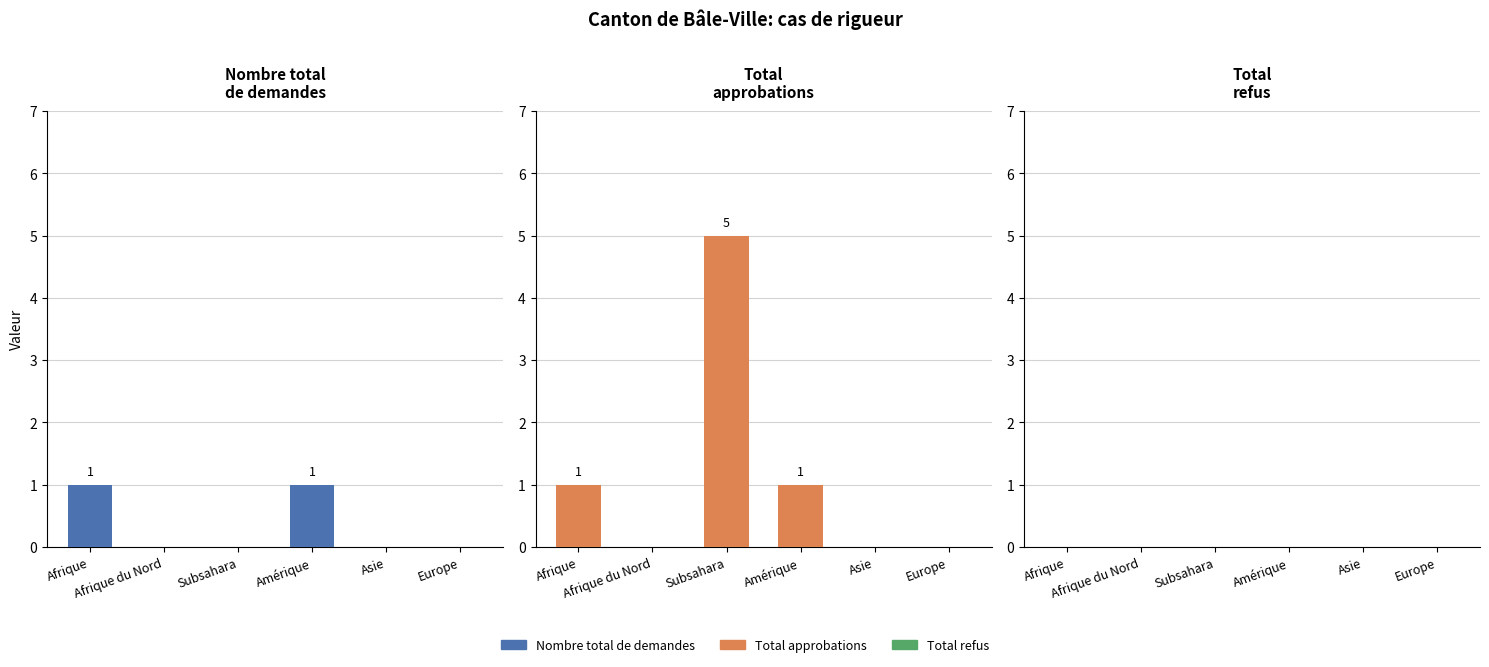

Where does the Total approbations series first go above 1?

Subsahara